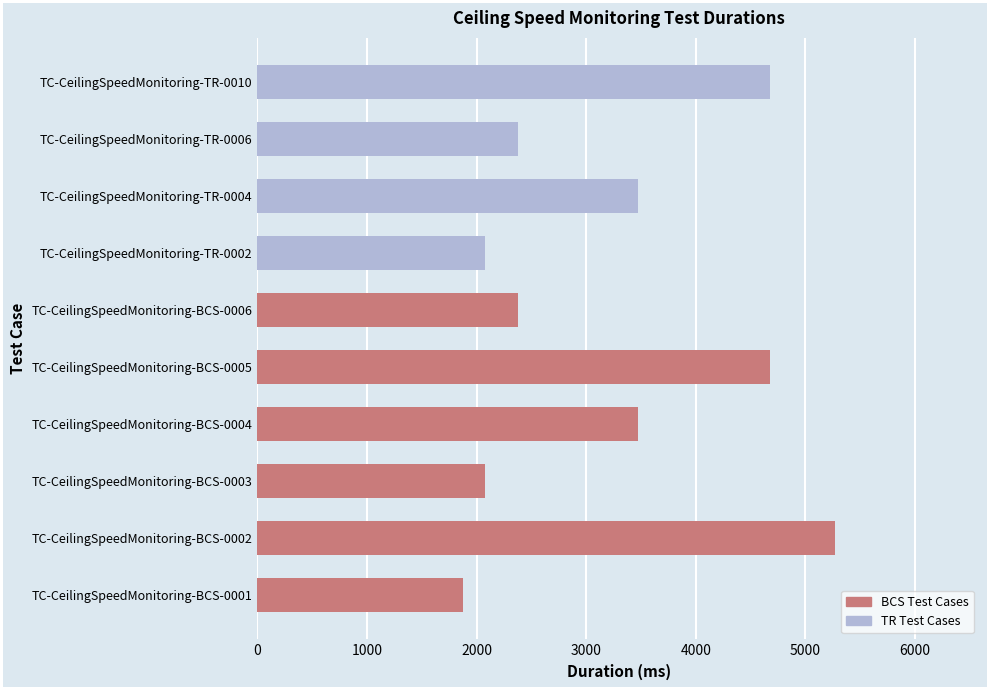

What is the average value?

3235